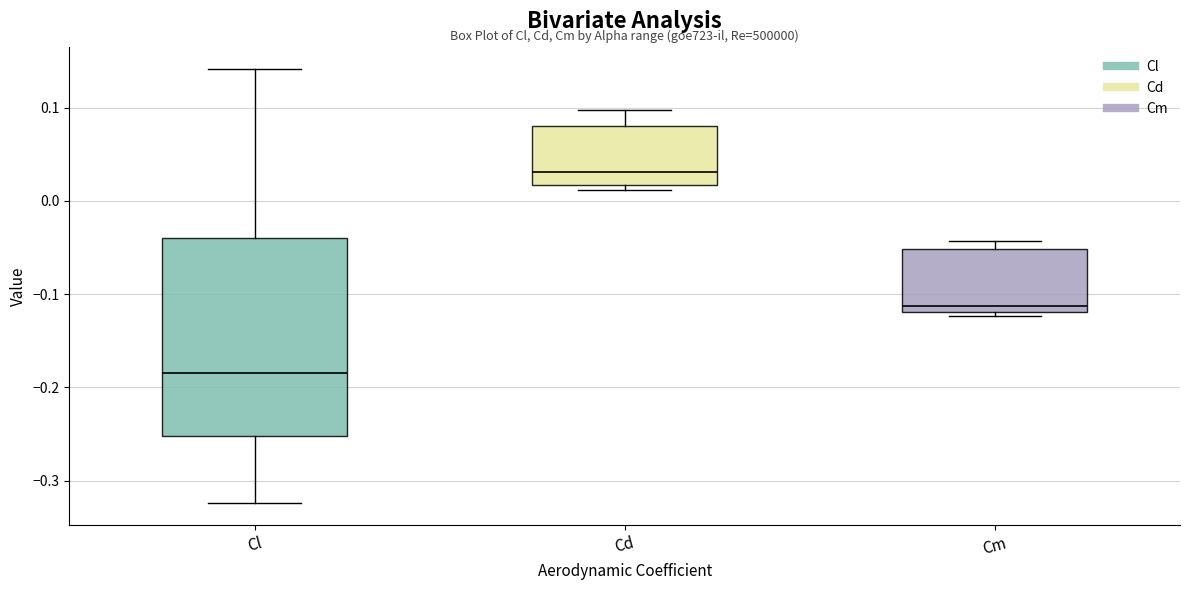

Which box is the tallest, from its lower edge to its upper edge?

Cl